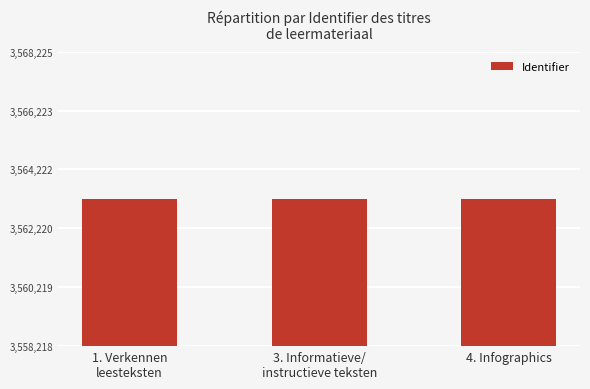

What position from the left is 3. Informatieve/
instructieve teksten?

2